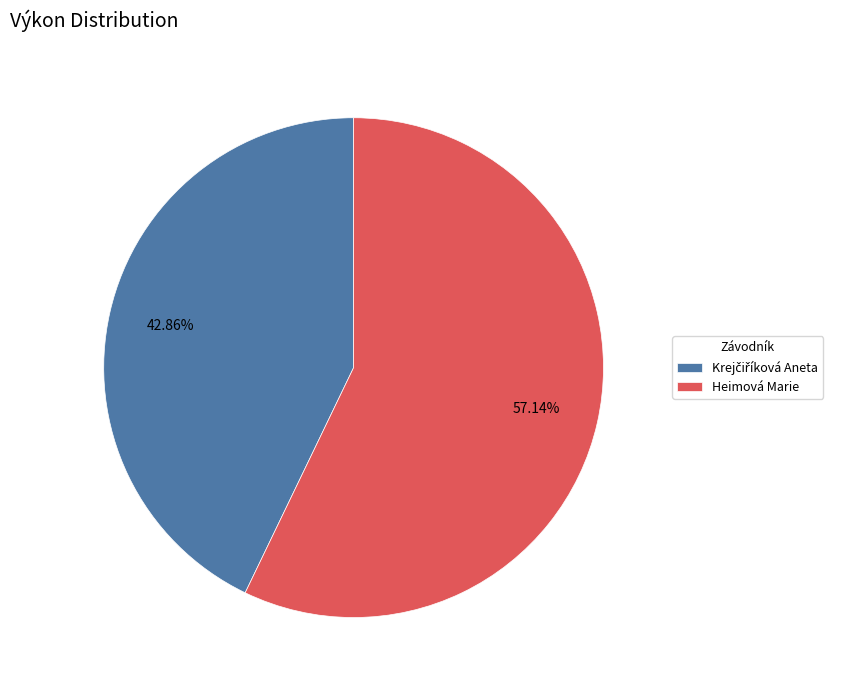

Is there any slice that represents more than half of the pie?

Yes